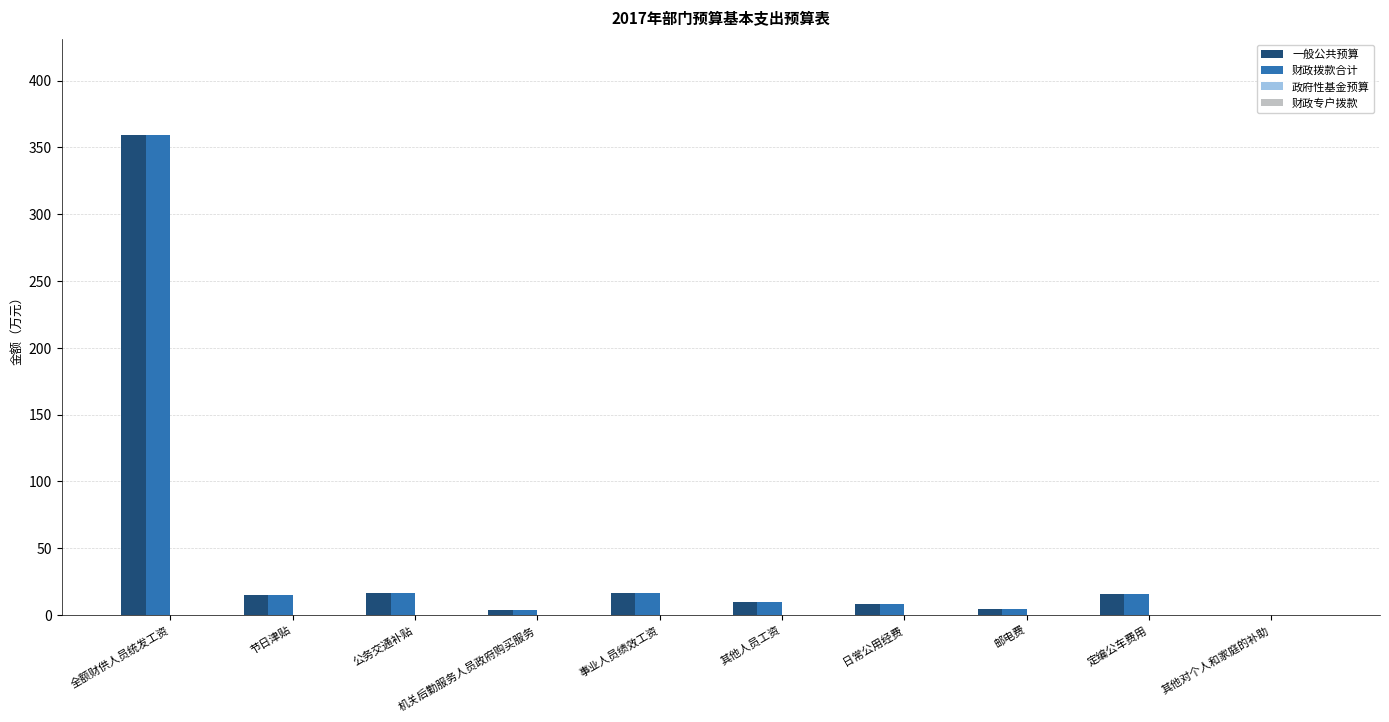

At which category is the sum across all series the highest?

全额财供人员统发工资